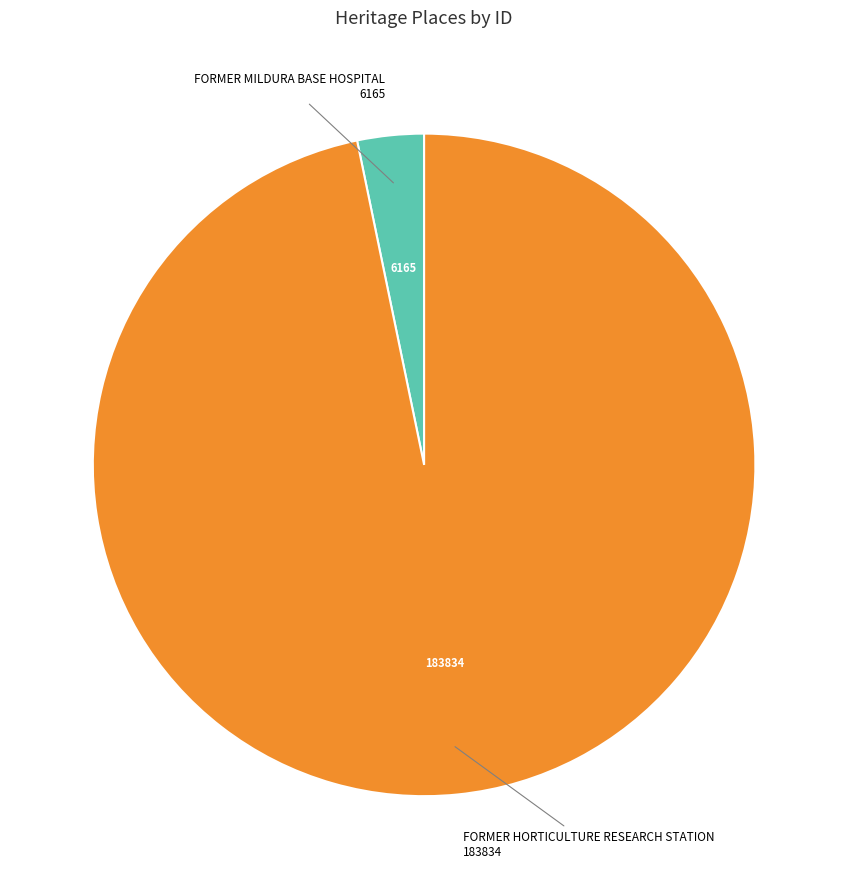

Is there a majority slice in this chart?

Yes